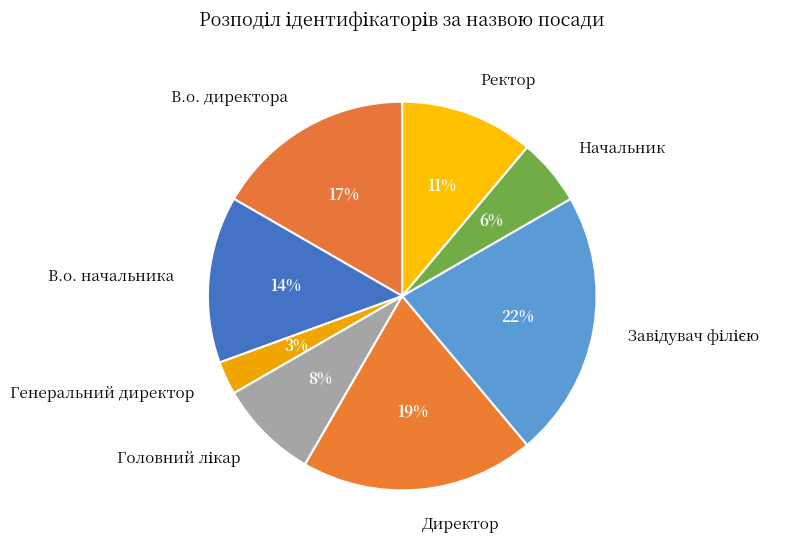

Which has a higher value, Ректор or В.о. директора?

В.о. директора